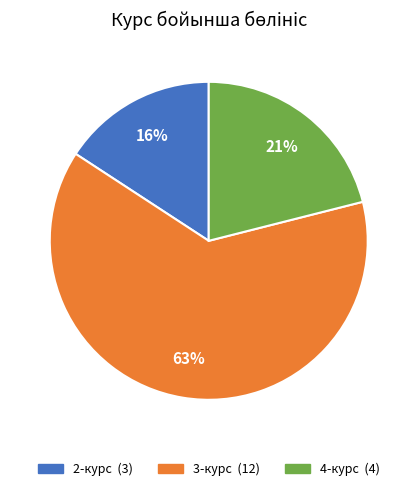

Is there any slice that represents more than half of the pie?

Yes